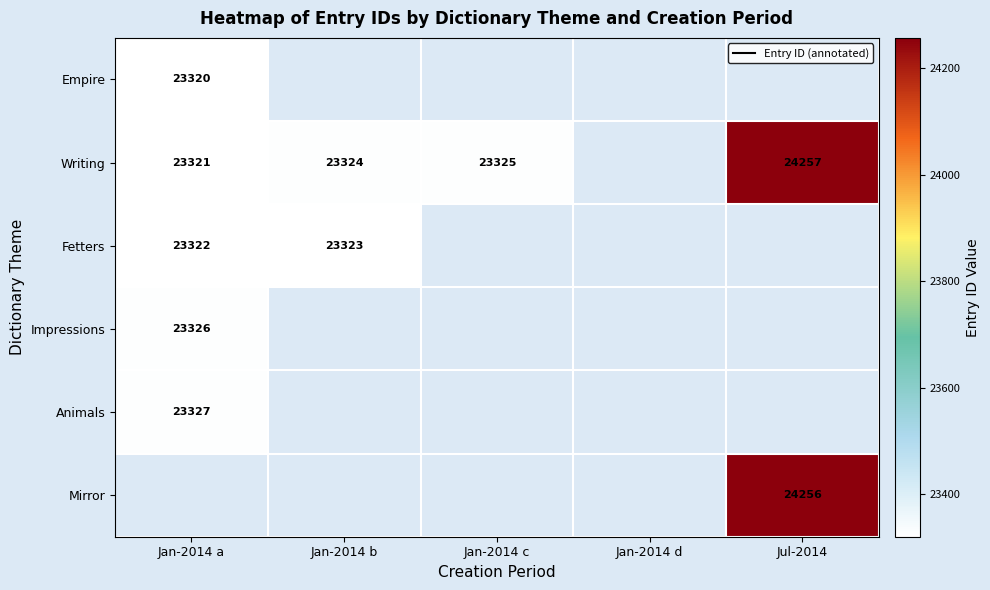

What is the sum of the Writing values at Jan-2014 a and Jul-2014?

47578